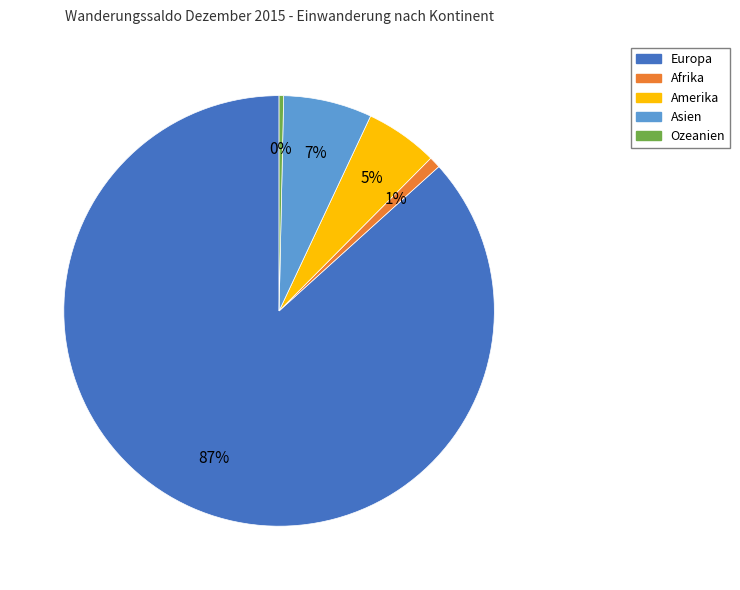

Which has a higher value, Amerika or Europa?

Europa